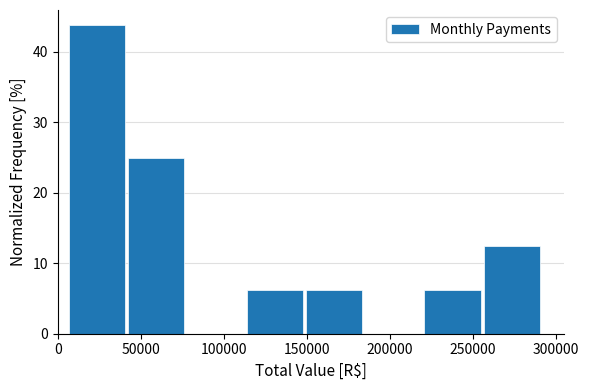

Reading left to right, transcribe this chart: for each bar, give the range it covers on the x-axis and its height. Neither the bar edges nor the heights are printed on the chart, so give them approximately, as read against the axes.

5000 to 40000: 44
40000 to 80000: 25
80000 to 115000: 0
115000 to 150000: 6
150000 to 185000: 6
185000 to 220000: 0
220000 to 255000: 6
255000 to 290000: 13